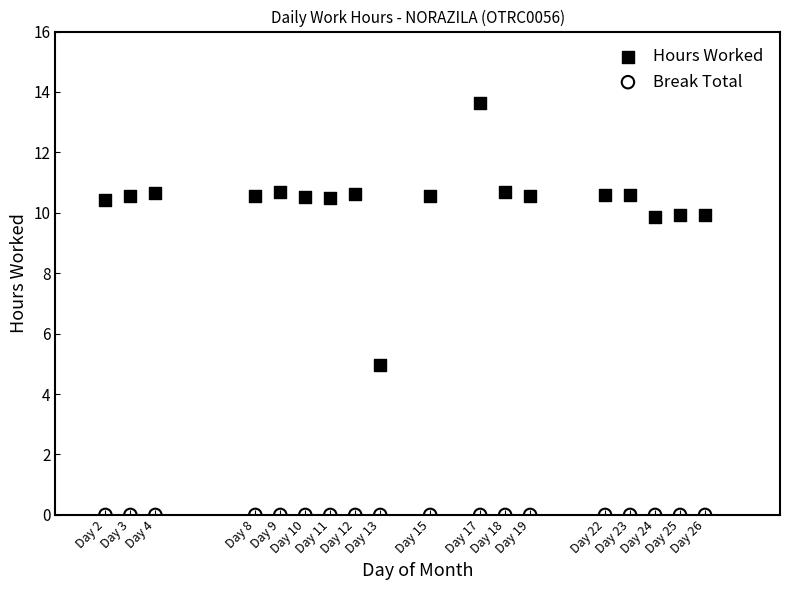

Across all series, what Y value is closest to 6?

5.0